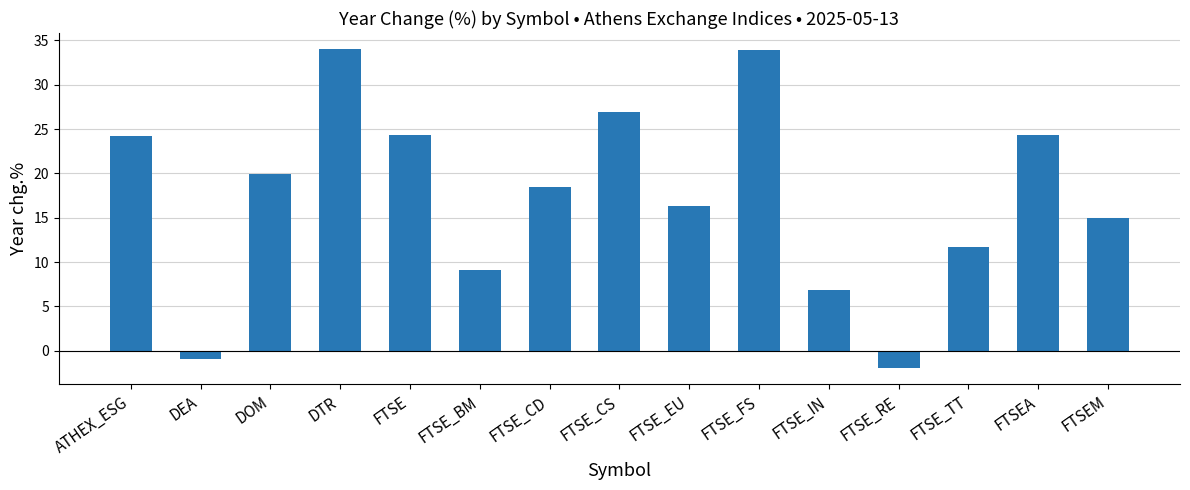

What is the sum of the values at FTSE_IN and FTSE?

31.2